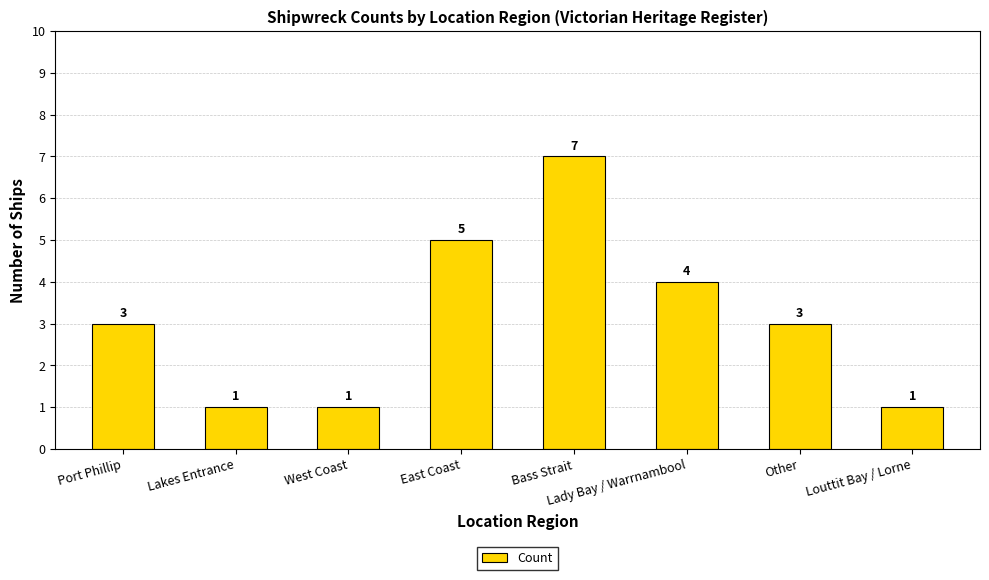

What is the sum of the values at Lakes Entrance and Port Phillip?

4